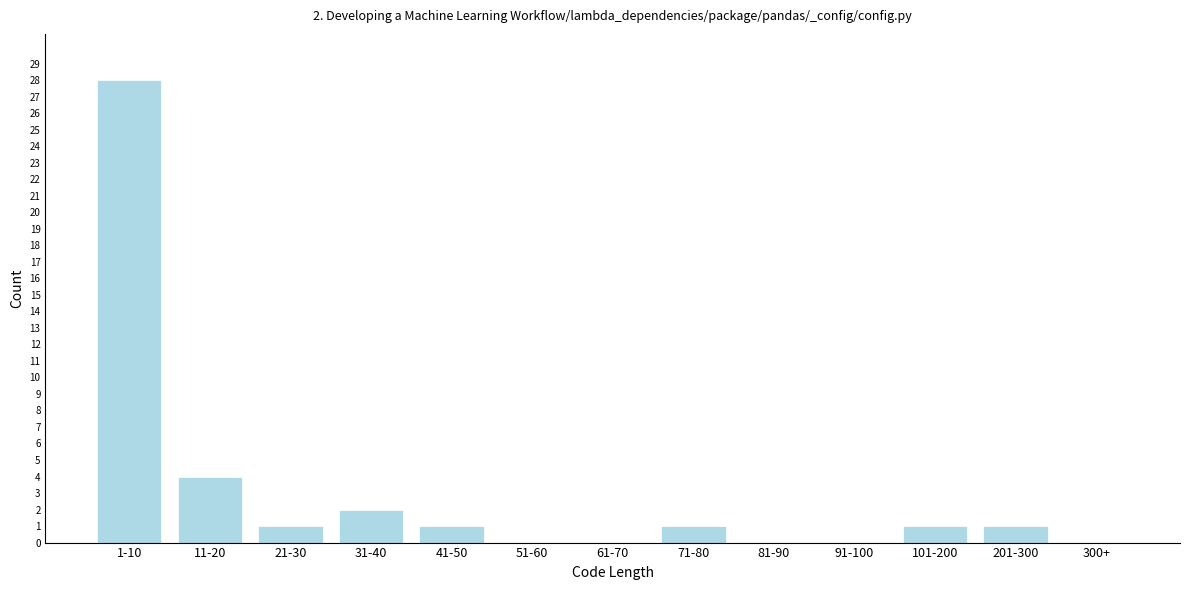

Reading left to right, extract all data points from this chart.

1-10=28	11-20=4	21-30=1	31-40=2	41-50=1	51-60=0	61-70=0	71-80=1	81-90=0	91-100=0	101-200=1	201-300=1	300+=0